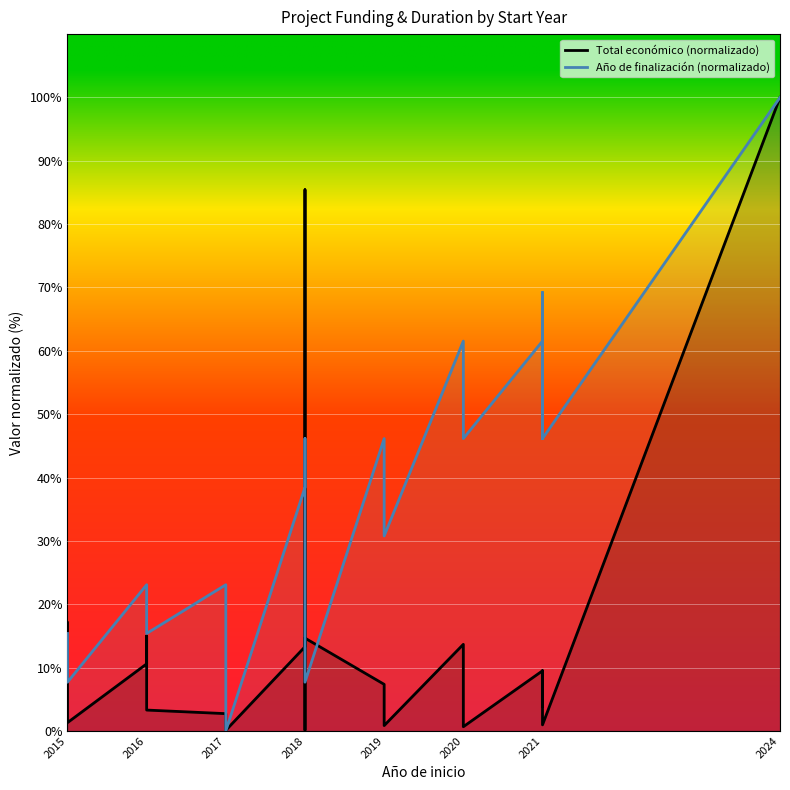

What is the sum of all Total económico (normalizado) values?

337.5